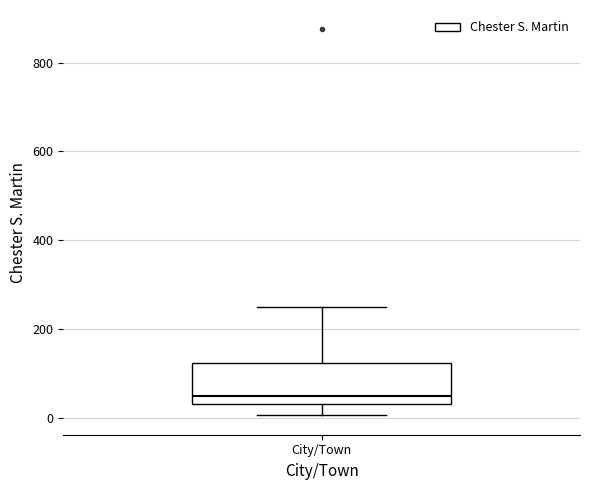

Read this box plot against the y-axis: the position of the median line, the range covered by the box, and the ends of both whiskers. The values are not printed on the chart, so give them approximately, as read against the axis.

median 60, box 40 to 120, whiskers 0 to 260